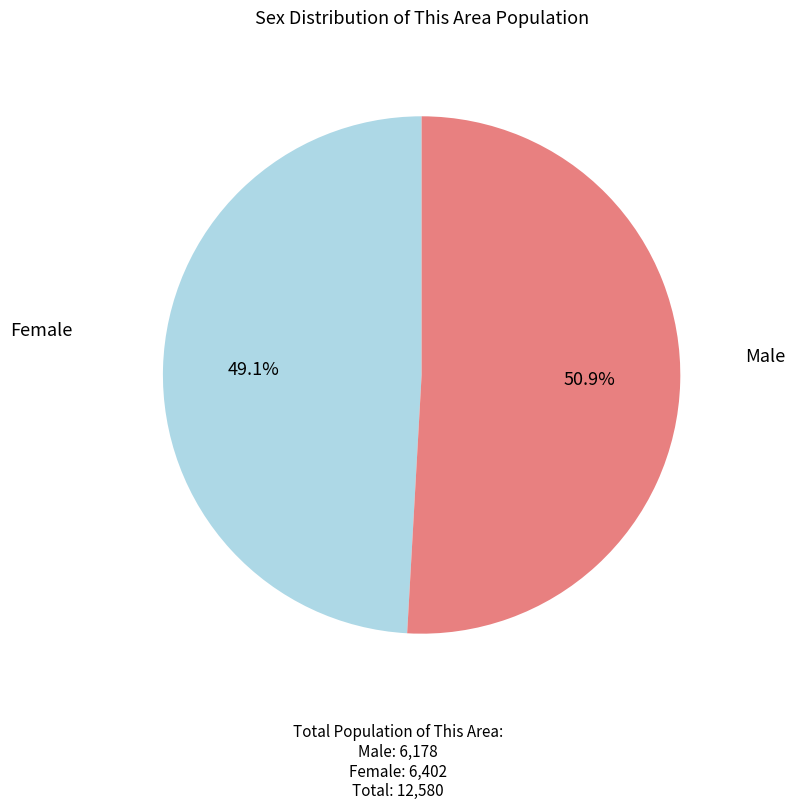

Is there any slice that represents more than half of the pie?

Yes